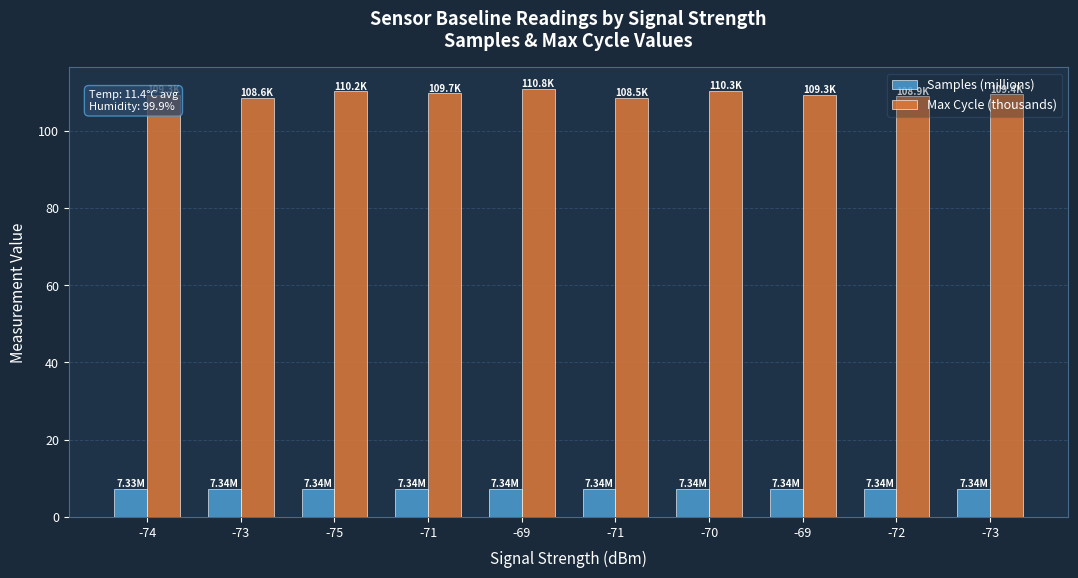

Reading left to right, list all the values displayed in this chart.

Samples (millions): -74=7.3	-73=7.3	-75=7.3	-71=7.3	-69=7.3	-71=7.3	-70=7.3	-69=7.3	-72=7.3	-73=7.3
Max Cycle (thousands): -74=109.3	-73=108.6	-75=110.2	-71=109.7	-69=110.8	-71=108.5	-70=110.3	-69=109.3	-72=108.9	-73=109.4